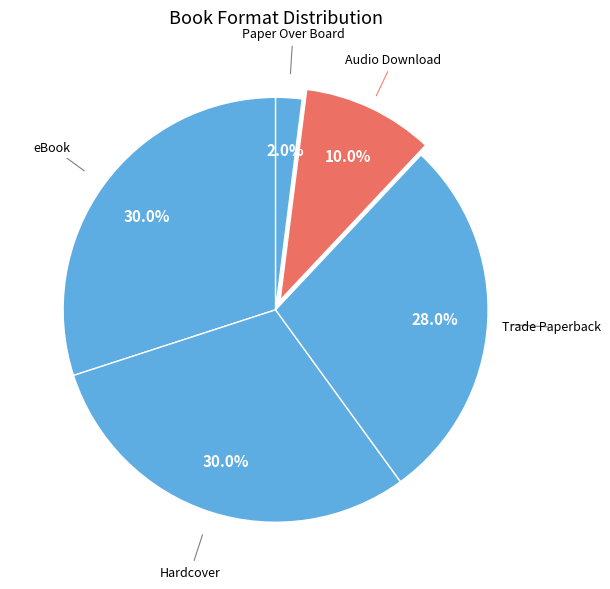

How many segments does this pie chart have?

5